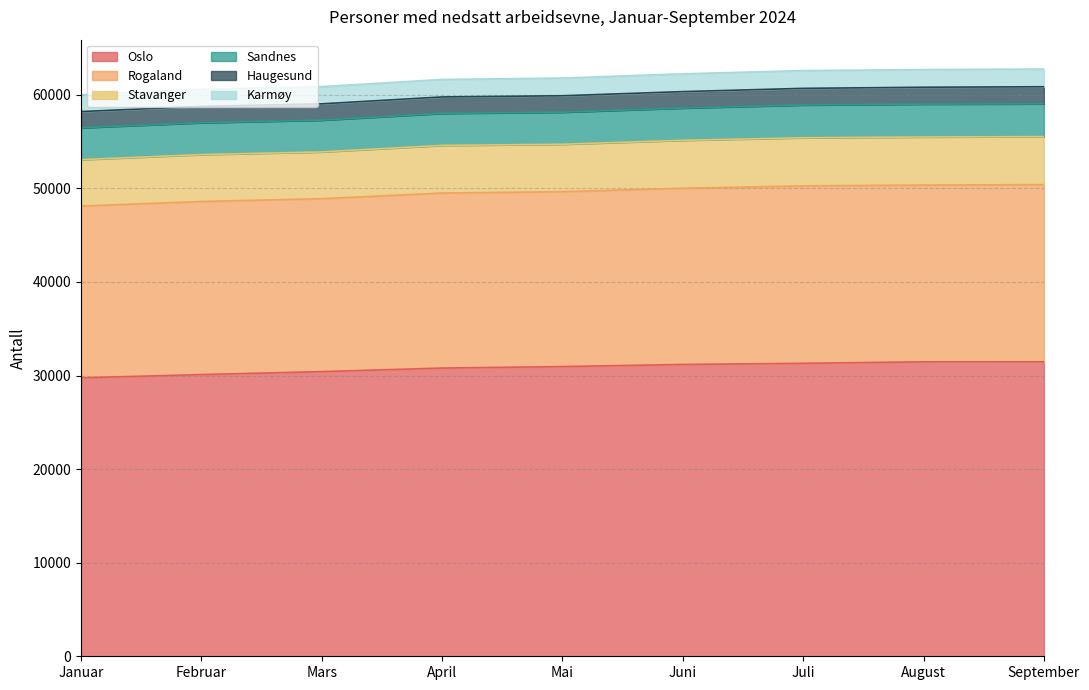

In Karmøy, how many points are higher than both neighbors (excluding endpoints)?

1